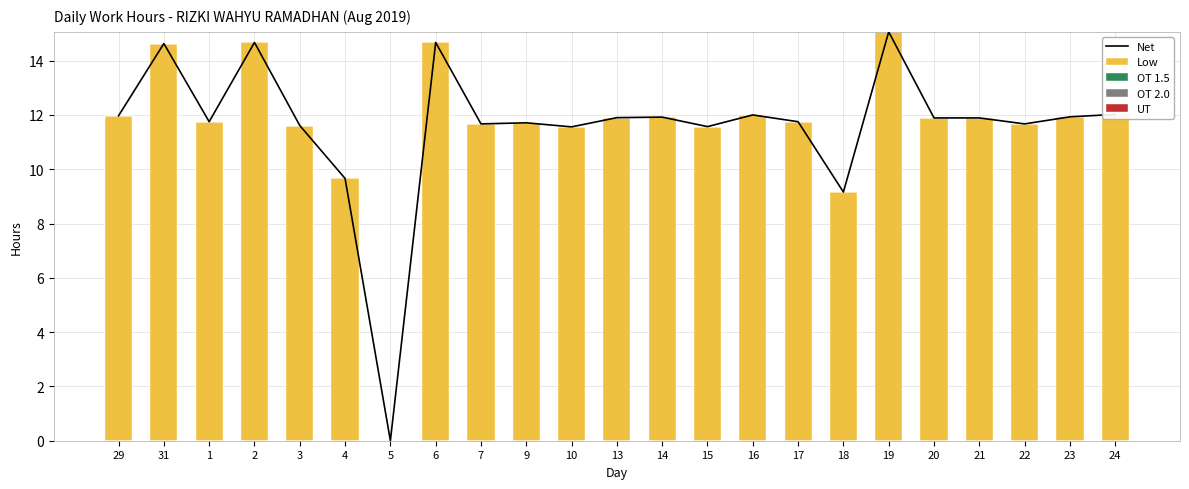

What is the total value across all series at 24?

24.0